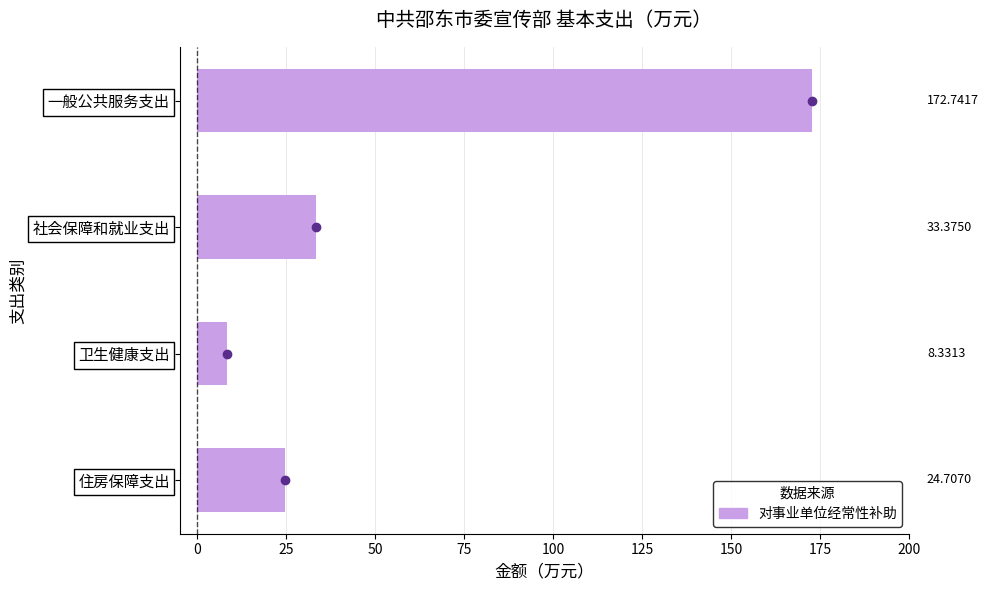

Which has a higher value, 卫生健康支出 or 住房保障支出?

住房保障支出